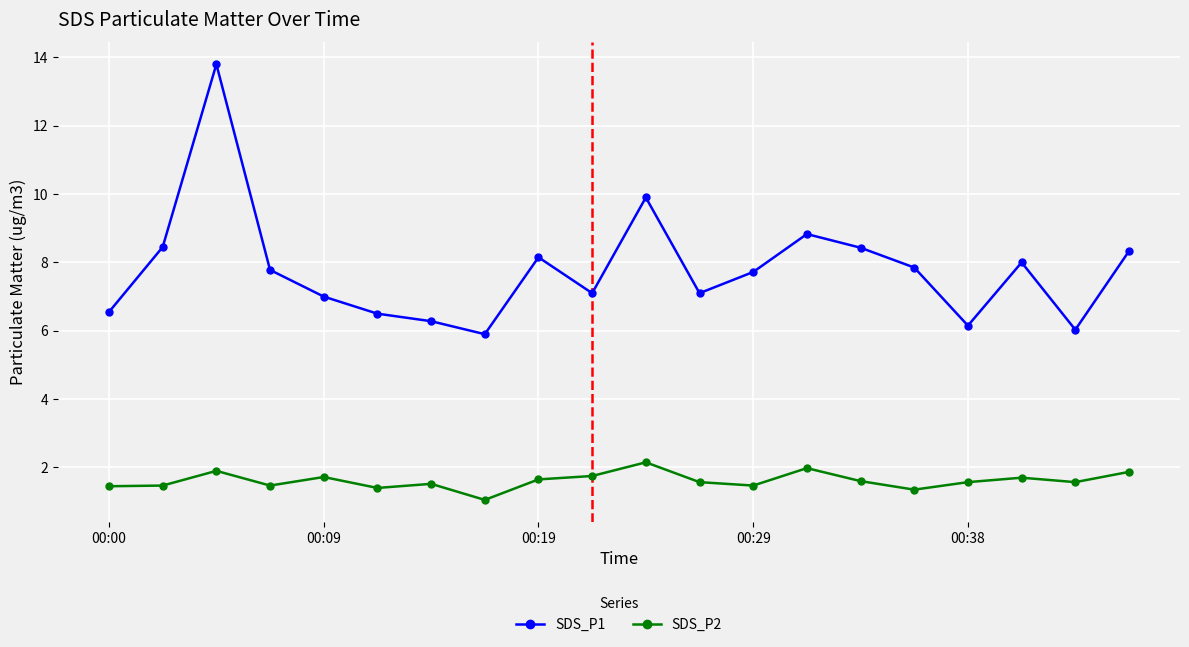

What is the value of the SDS_P2 point at the 19th from the left?

1.6